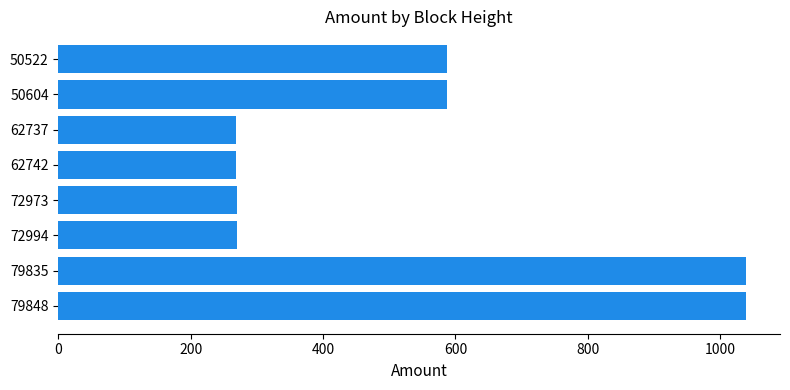

Is it true that the value at 62742 is 268.0?

True